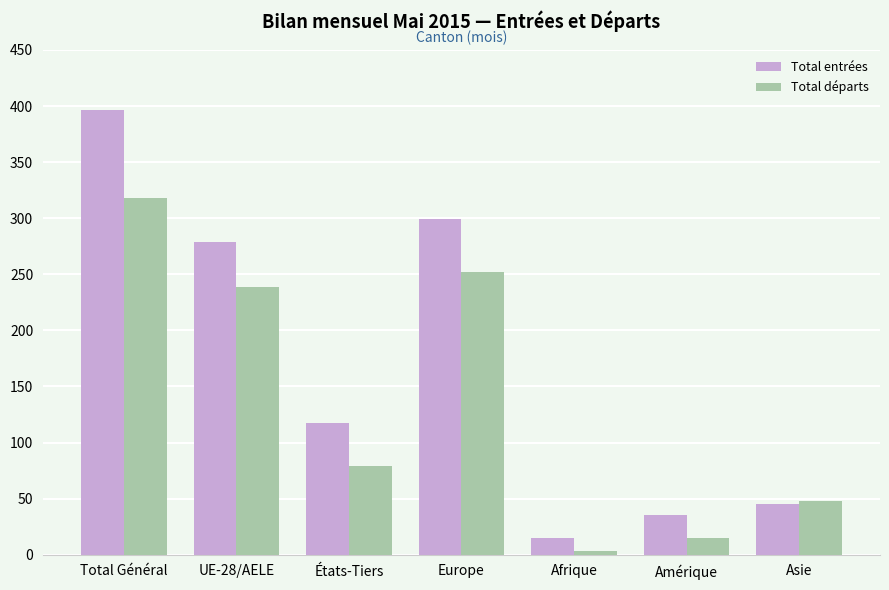

The value of Total entrées at Afrique is 15. True or false?

True